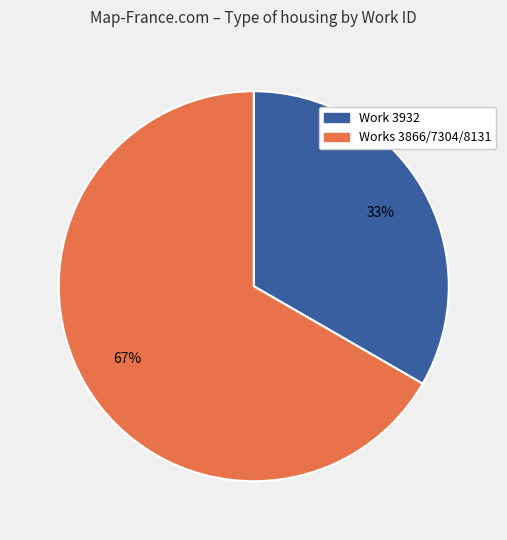

To the nearest percent, what is the average slice percentage?

50%